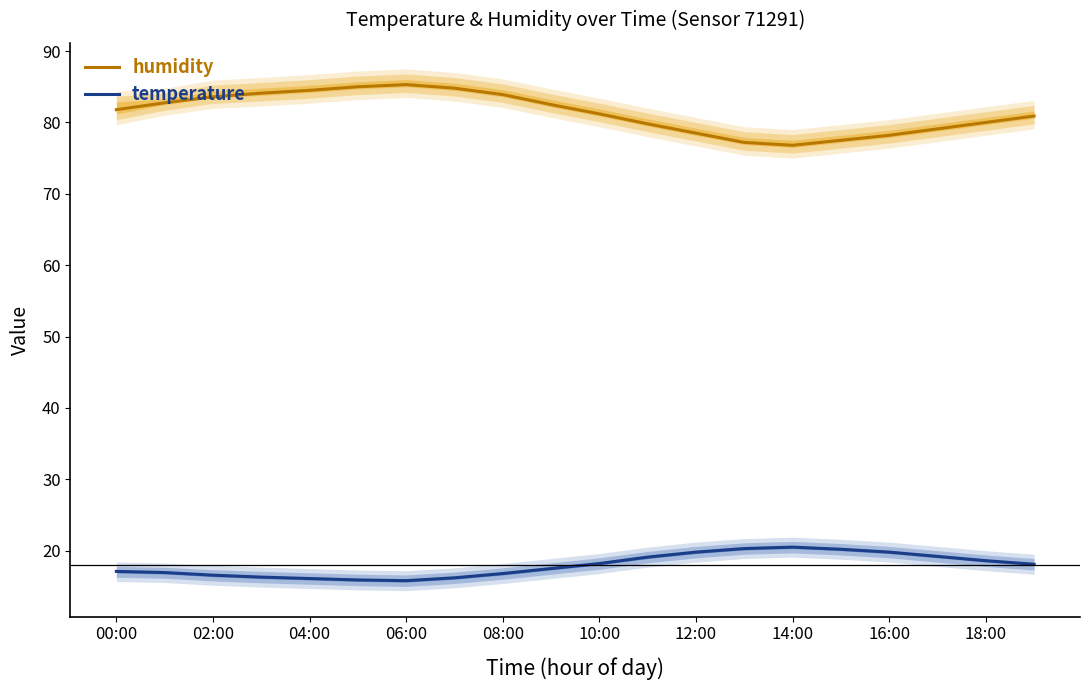

True or false: humidity and temperature intersect in this chart.

False